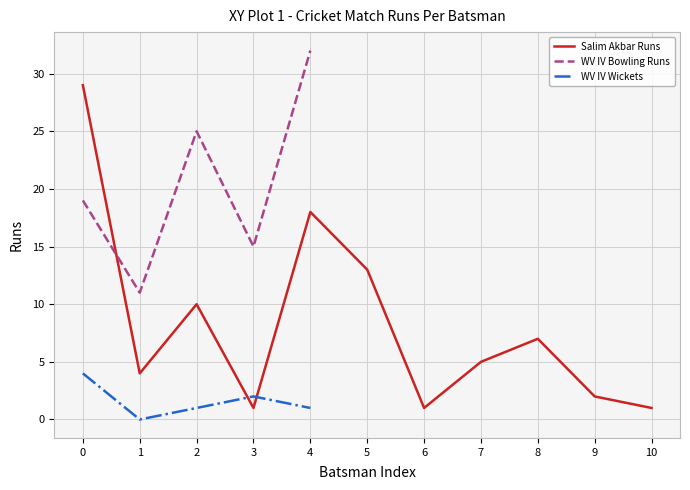

Reading right to left, what are all the values shown in this chart?

1	2	7	5	1	13	18	1	10	4	29